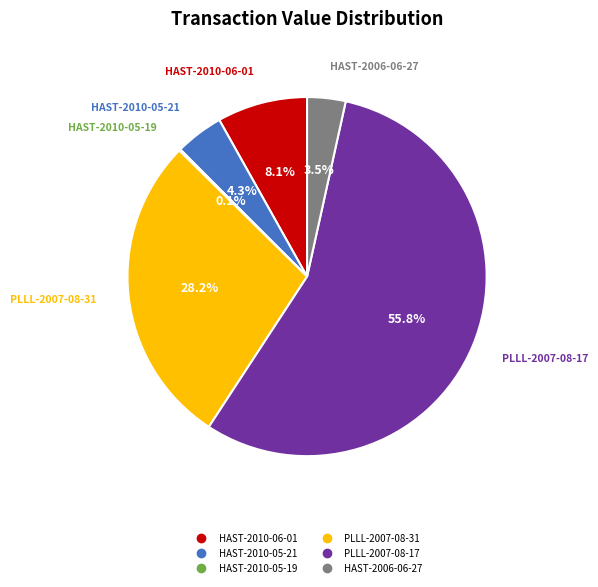

To the nearest percent, what percentage of the pie is HAST-2010-06-01?

8%